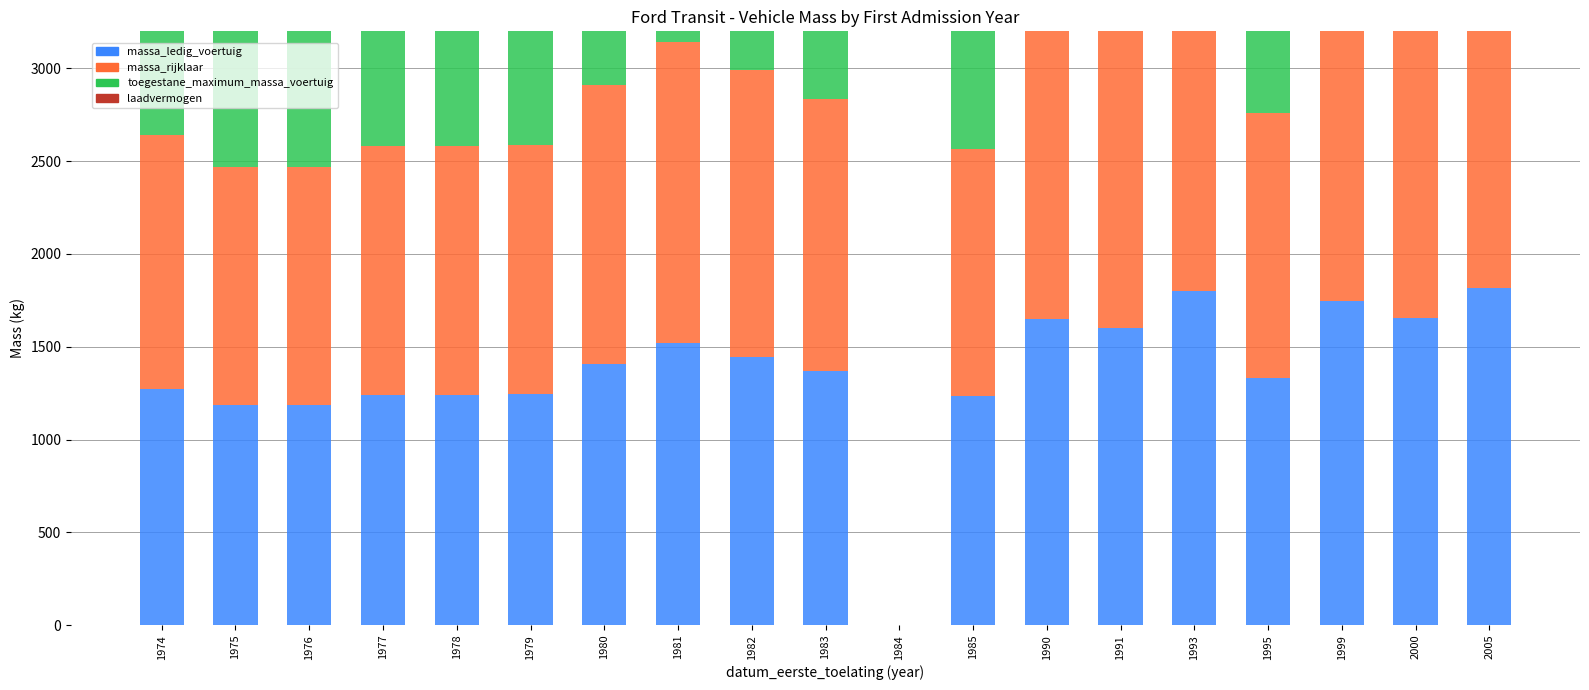

Where does the massa_rijklaar series first go above 1469?

1980